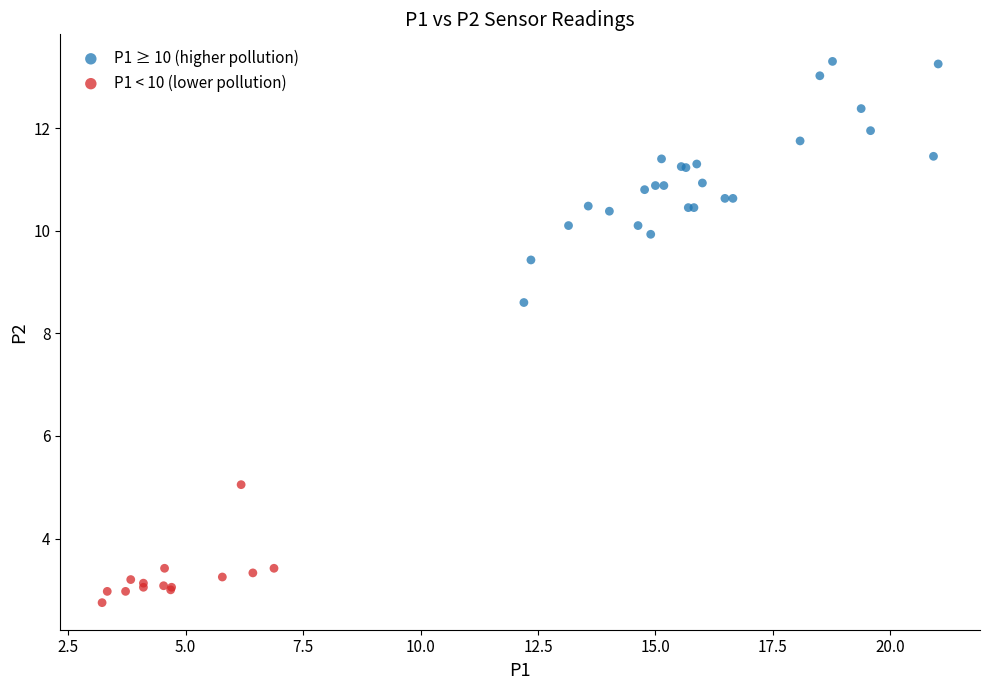

Which series has the widest spread of Y values?

P1 ≥ 10 (higher pollution)